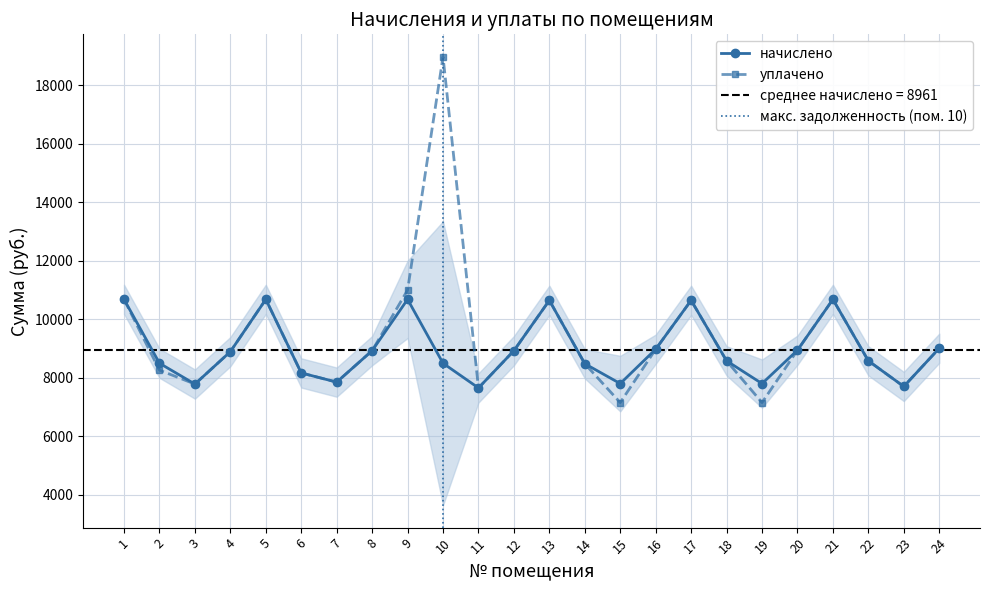

Reading left to right, transcribe all the data shown in this chart.

начислено: 1=10681.2	2=8495.3	3=7783.2	4=8892.7	5=10681.2	6=8164.2	7=7849.4	8=8925.8	9=10681.2	10=8495.3	11=7650.7	12=8925.8	13=10648.1	14=8478.7	15=7799.8	16=8975.5	17=10648.1	18=8578.1	19=7799.8	20=8942.4	21=10681.2	22=8578.1	23=7700.4	24=9008.6
уплачено: 1=10681.2	2=8259.3	3=7783.2	4=8892.7	5=10681.2	6=8164.2	7=7849.4	8=8925.8	9=11000.0	10=18981.0	11=7650.7	12=8925.8	13=10648.1	14=8478.7	15=7149.8	16=8975.5	17=10648.1	18=8578.1	19=7149.8	20=8942.4	21=10681.2	22=8578.1	23=7700.4	24=9008.6